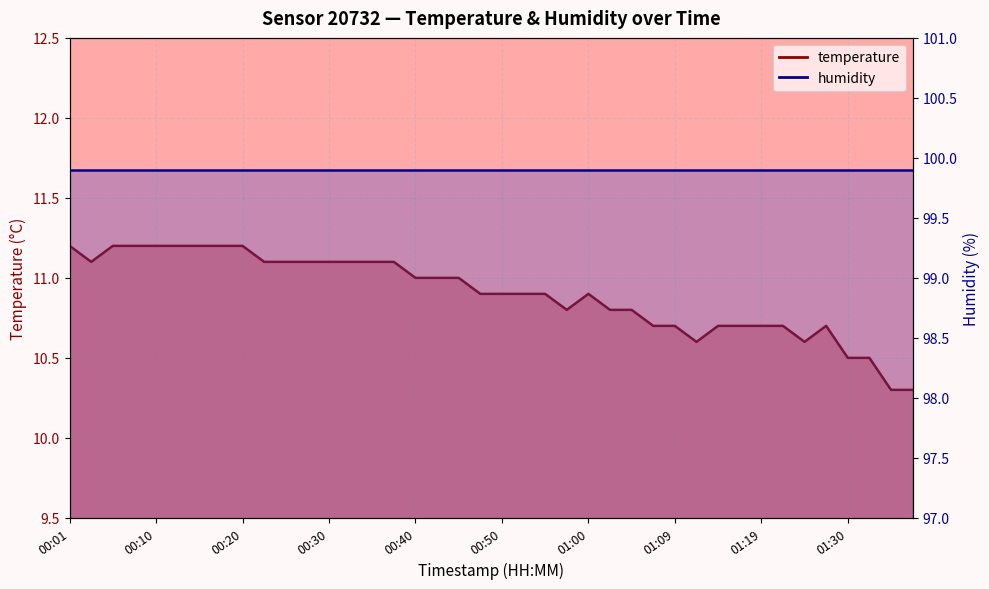

How many interior local valleys (lower than both neighbors) does the data have?

4